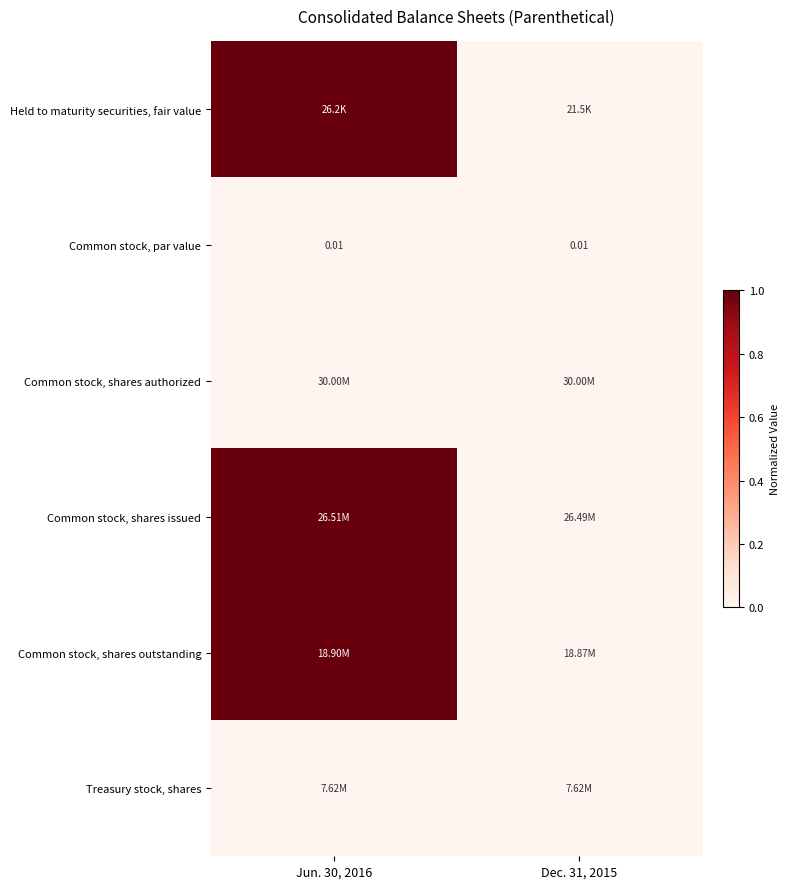

At which category is the sum across all series the highest?

Jun. 30, 2016